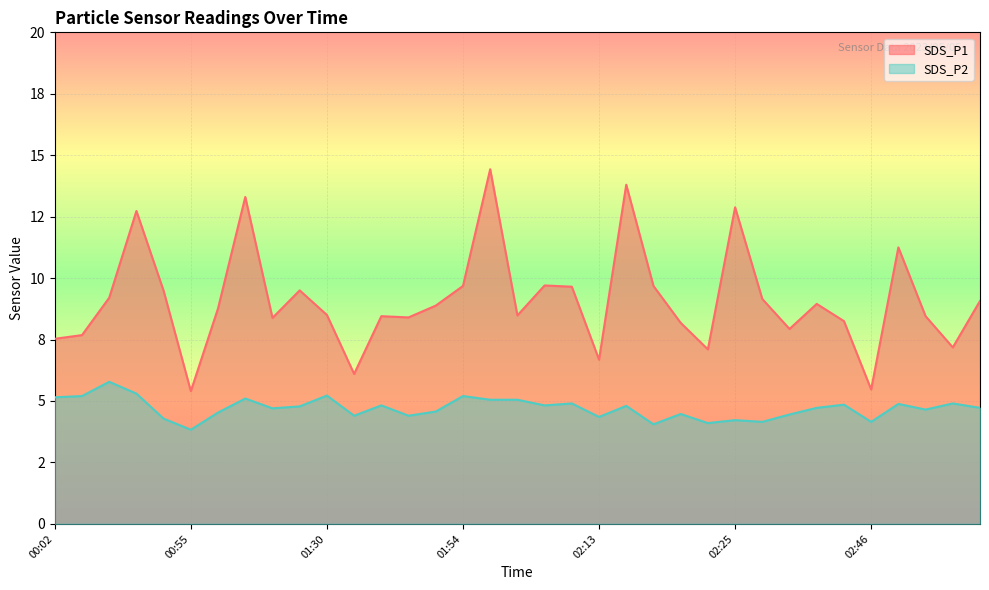

True or false: SDS_P1 and SDS_P2 intersect in this chart.

False